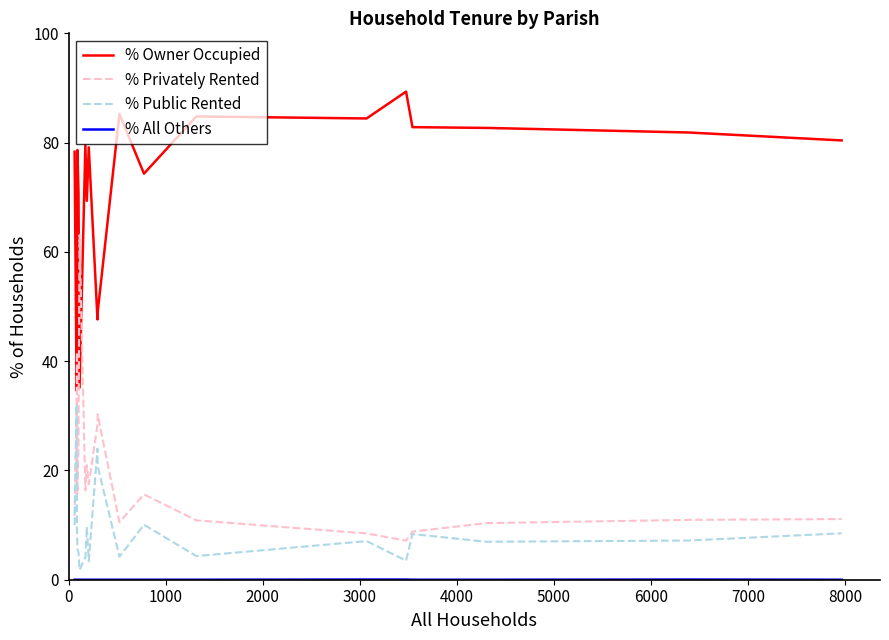

What is the maximum value shown in the chart?

89.3